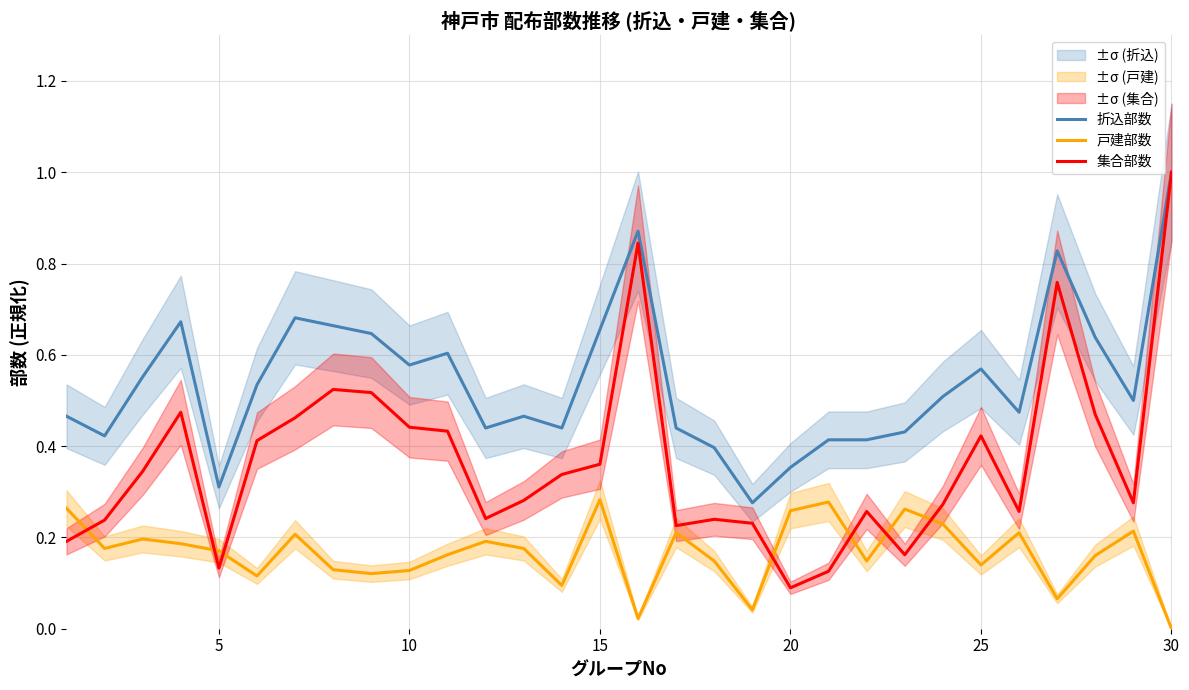

True or false: 戸建部数 and 折込部数 cross at least once.

False